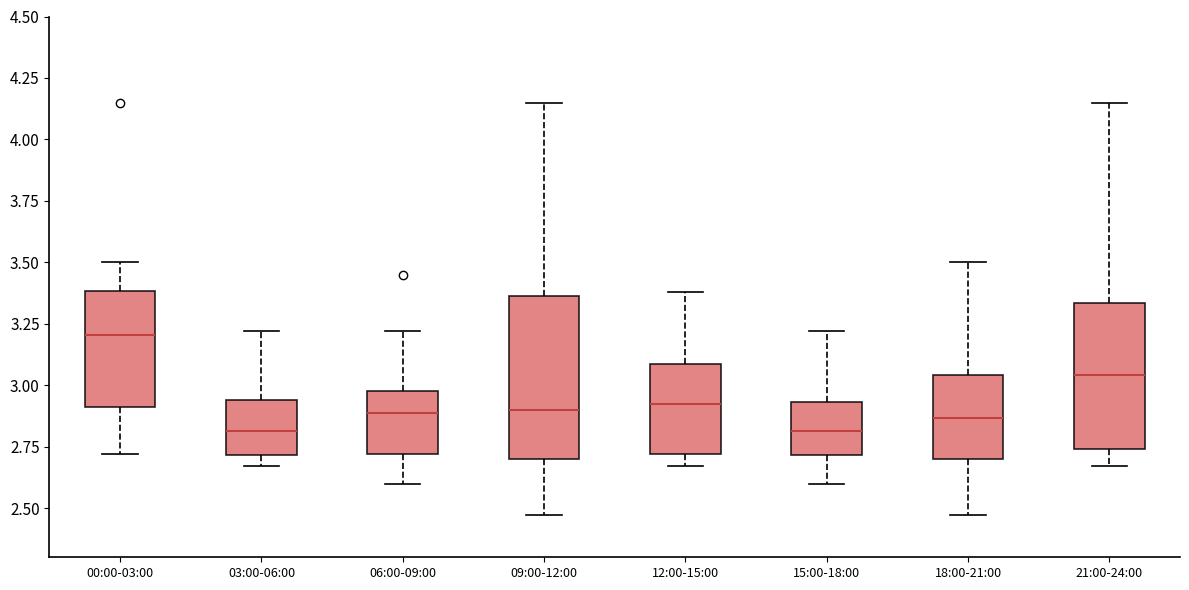

Reading left to right, transcribe this box plot: for each box, give where its median line is, the range the box spans, and where its two whiskers end, as read against the y-axis. The values are not printed on the chart, so give them approximately, as read against the axis.

00:00-03:00: median 3.20, box 2.90 to 3.40, whiskers 2.70 to 3.50
03:00-06:00: median 2.80, box 2.70 to 2.95, whiskers 2.65 to 3.20
06:00-09:00: median 2.90, box 2.70 to 3.00, whiskers 2.60 to 3.20
09:00-12:00: median 2.90, box 2.70 to 3.35, whiskers 2.45 to 4.15
12:00-15:00: median 2.95, box 2.70 to 3.10, whiskers 2.65 to 3.40
15:00-18:00: median 2.80, box 2.70 to 2.95, whiskers 2.60 to 3.20
18:00-21:00: median 2.85, box 2.70 to 3.05, whiskers 2.45 to 3.50
21:00-24:00: median 3.05, box 2.75 to 3.35, whiskers 2.65 to 4.15